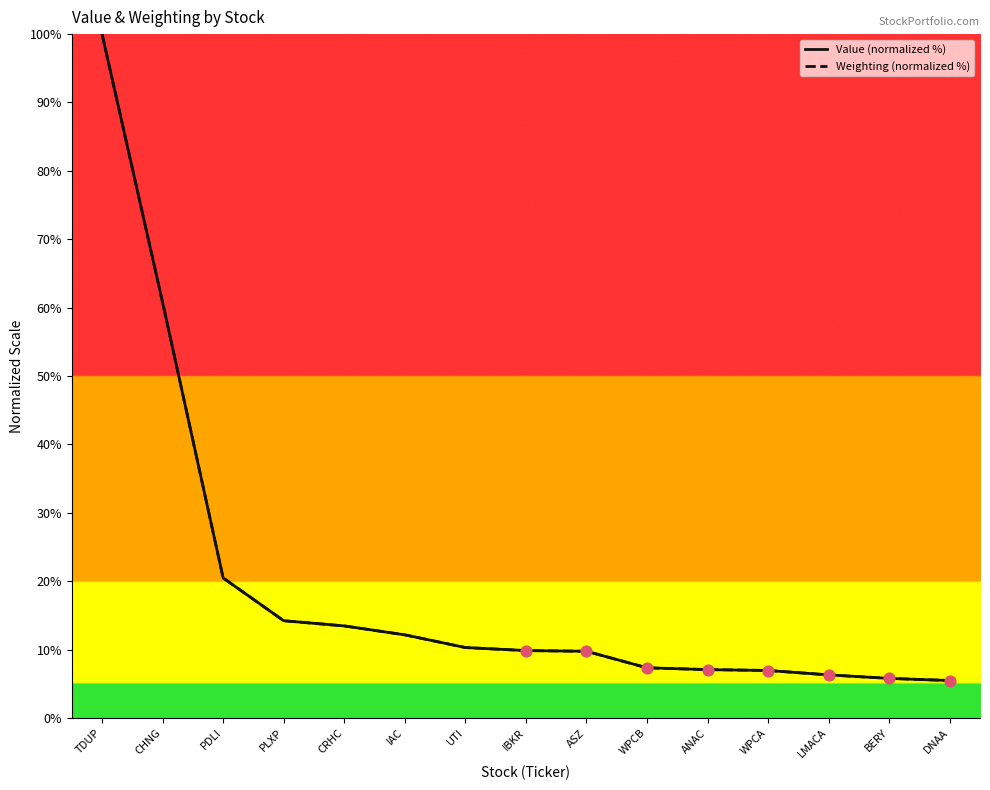

Which series has the largest range (max minus min)?

Value (normalized %)